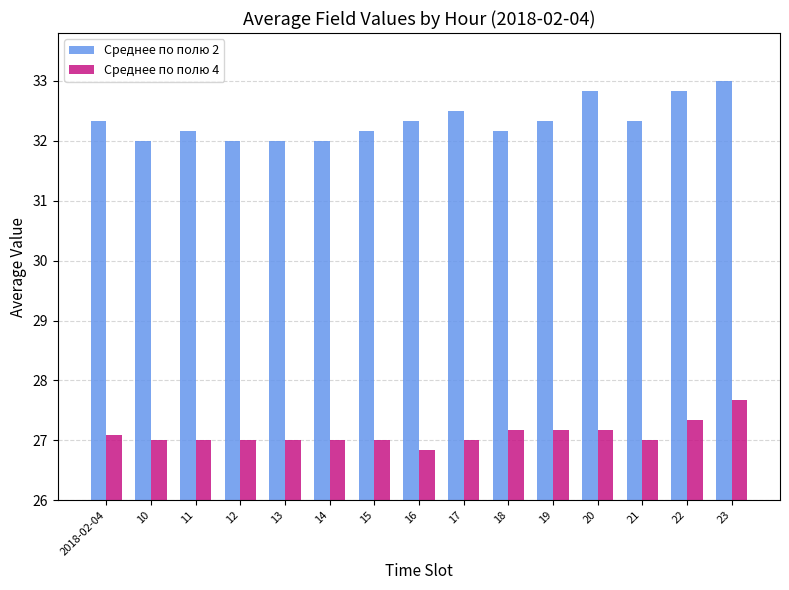

Which series has the widest spread of values?

Среднее по полю 2